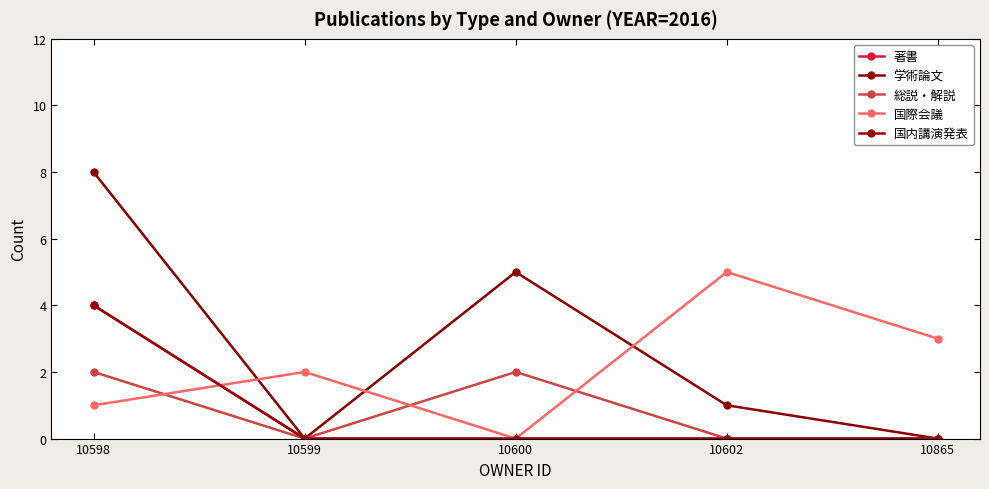

Is the value of 著書 at 10600 greater than the value of 国際会議 at 10602?

No